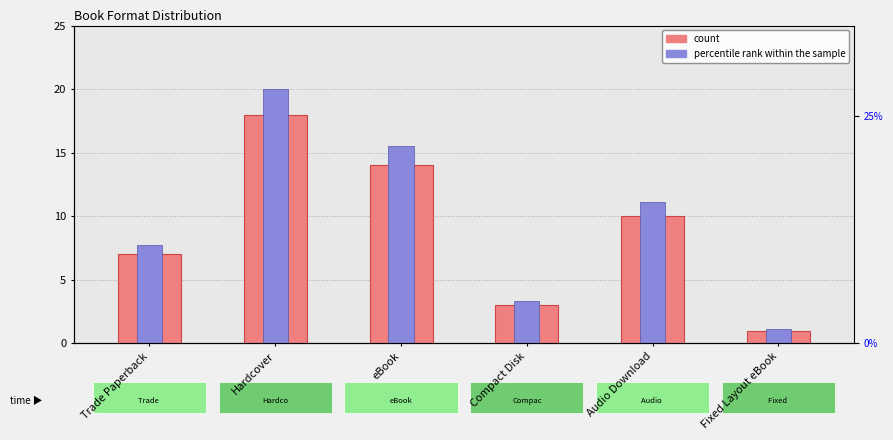

Which series has the largest range (max minus min)?

percentile rank within the sample